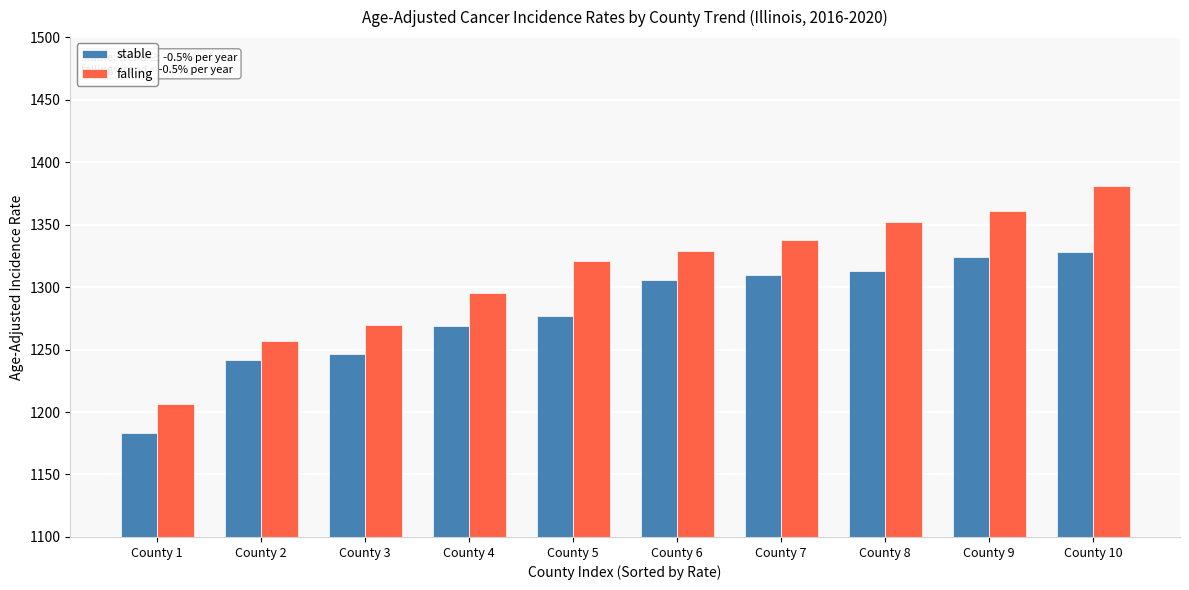

What is the total value across all series at County 5?

2598.3